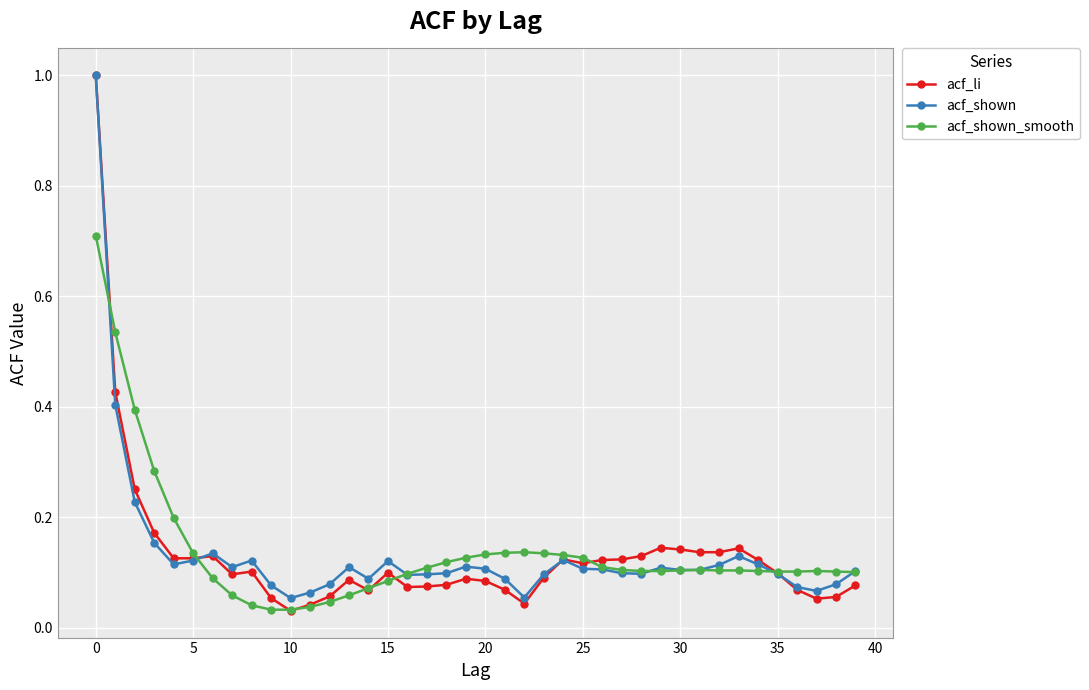

True or false: acf_shown_smooth and acf_li intersect in this chart.

True